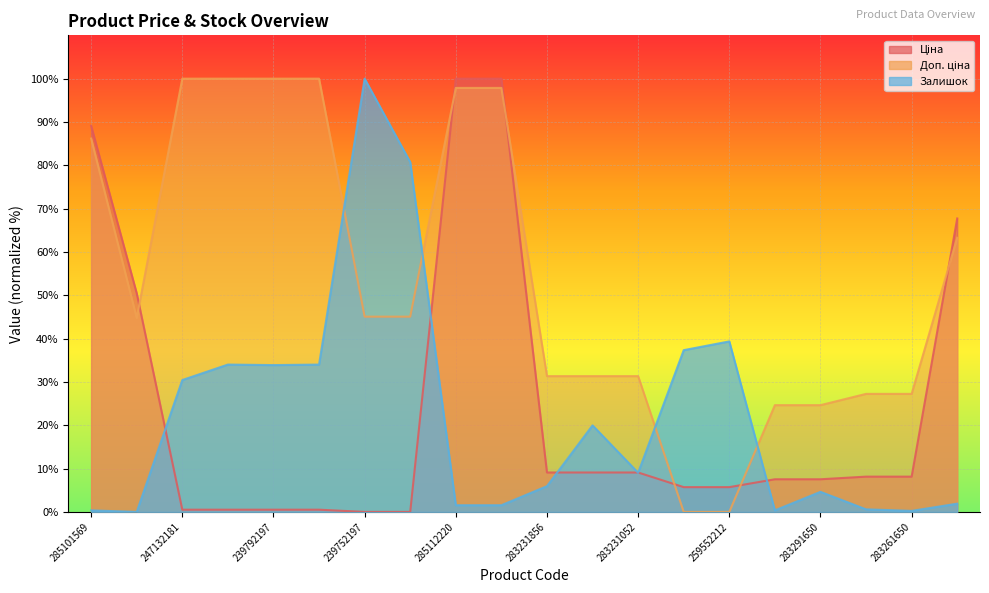

At which label is Залишок closest to 49?

259552212